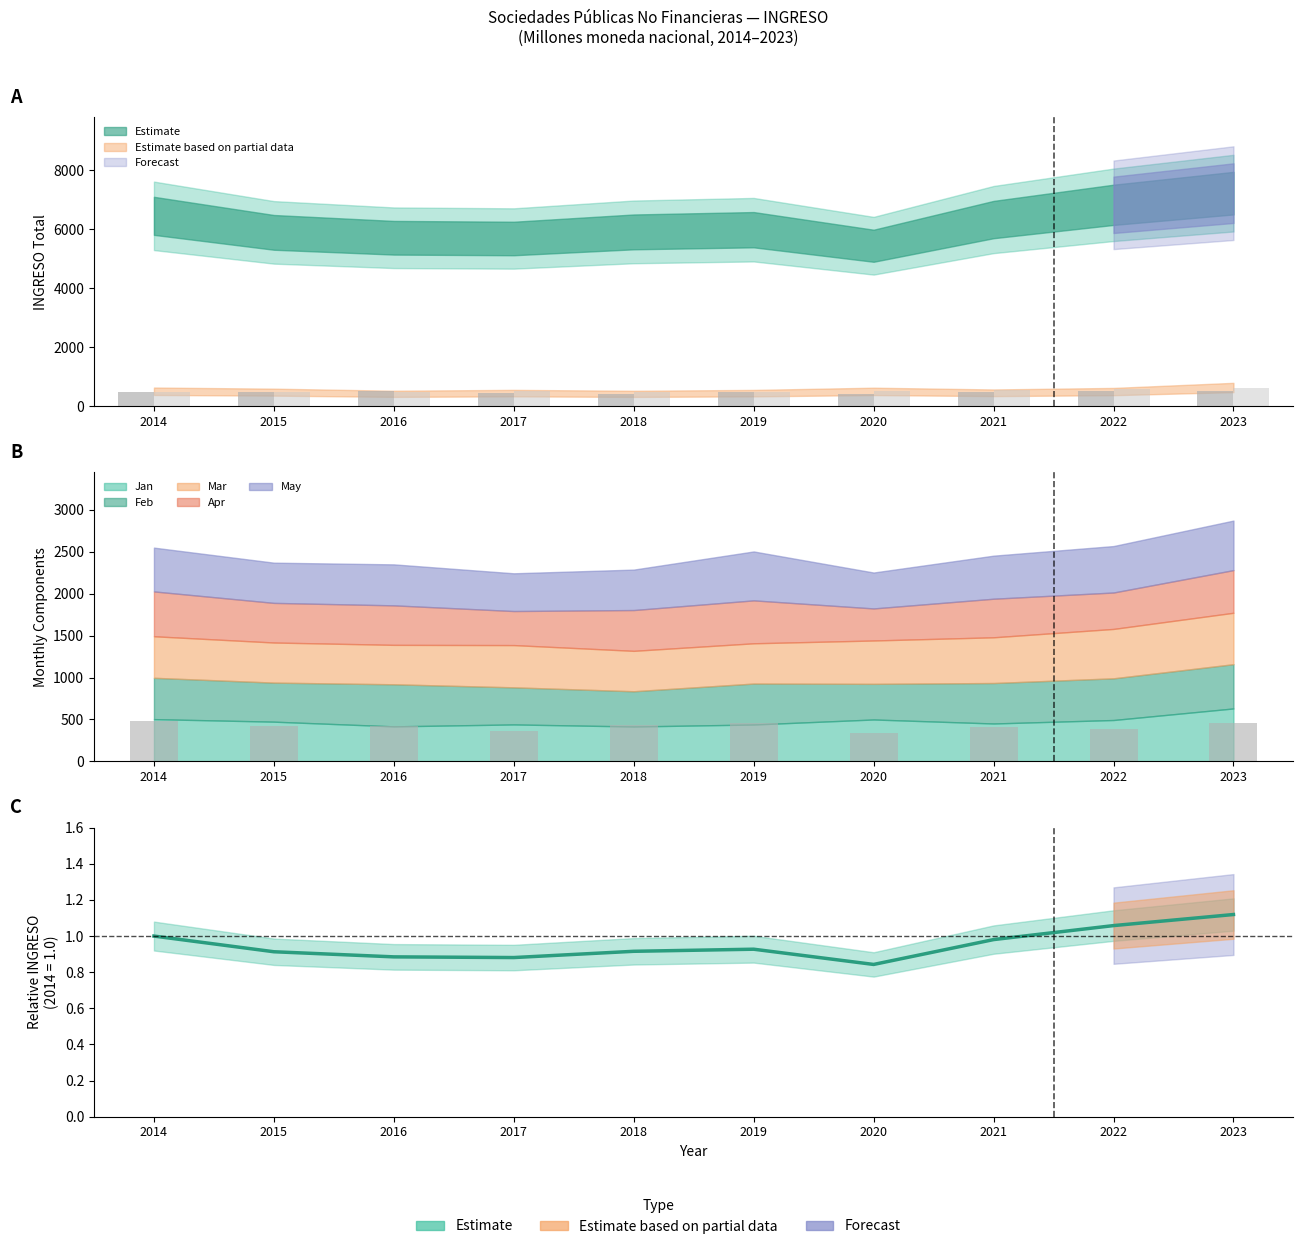

How many groups of bars are there?

10